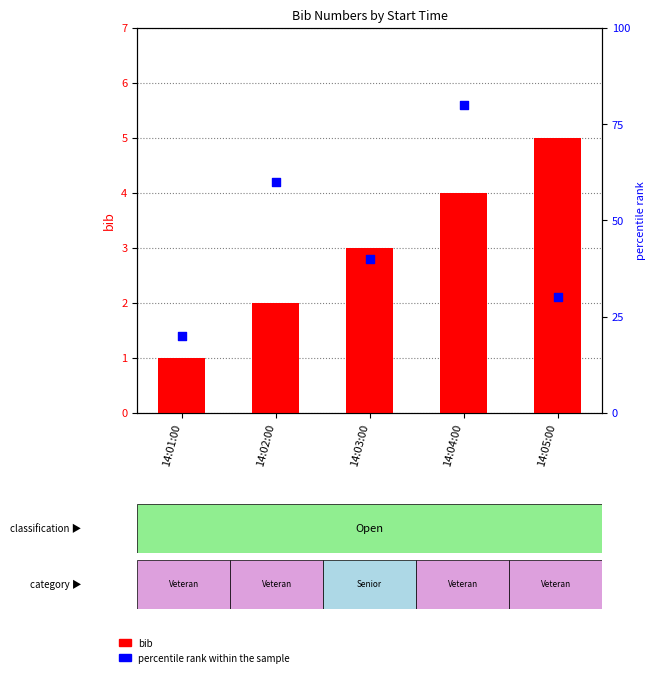

Which series reaches the maximum Y coordinate?

percentile rank within the sample